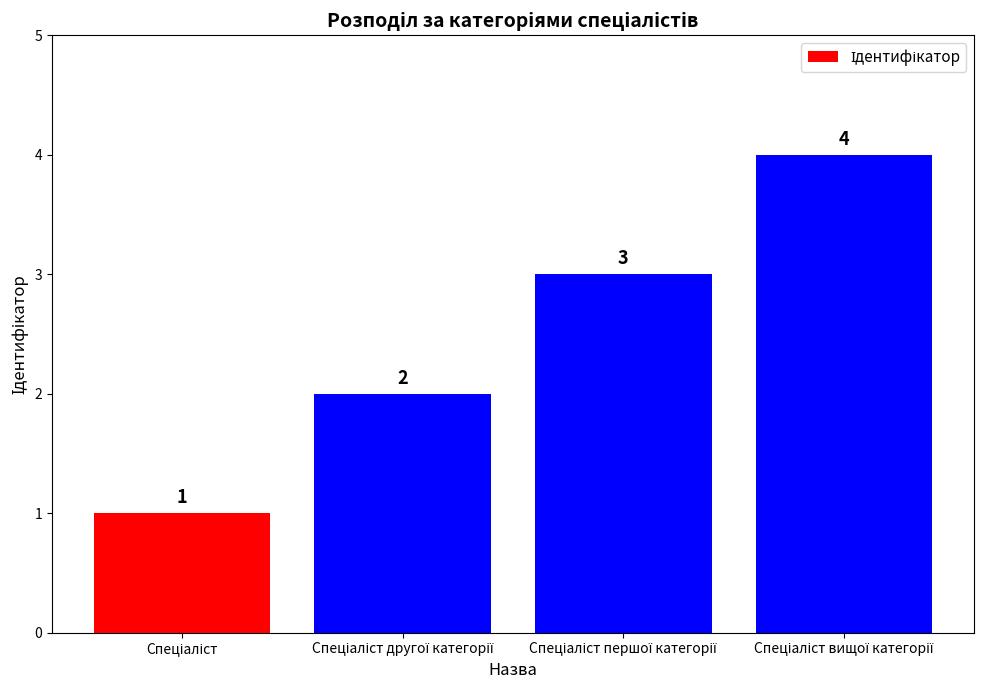

What is the maximum value shown in the chart?

4